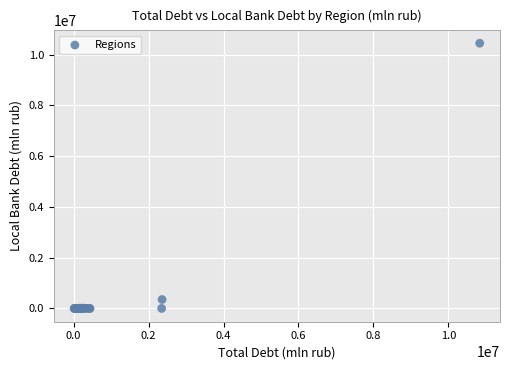

What Y value in the scatter plot is closest to 5221931?

351722